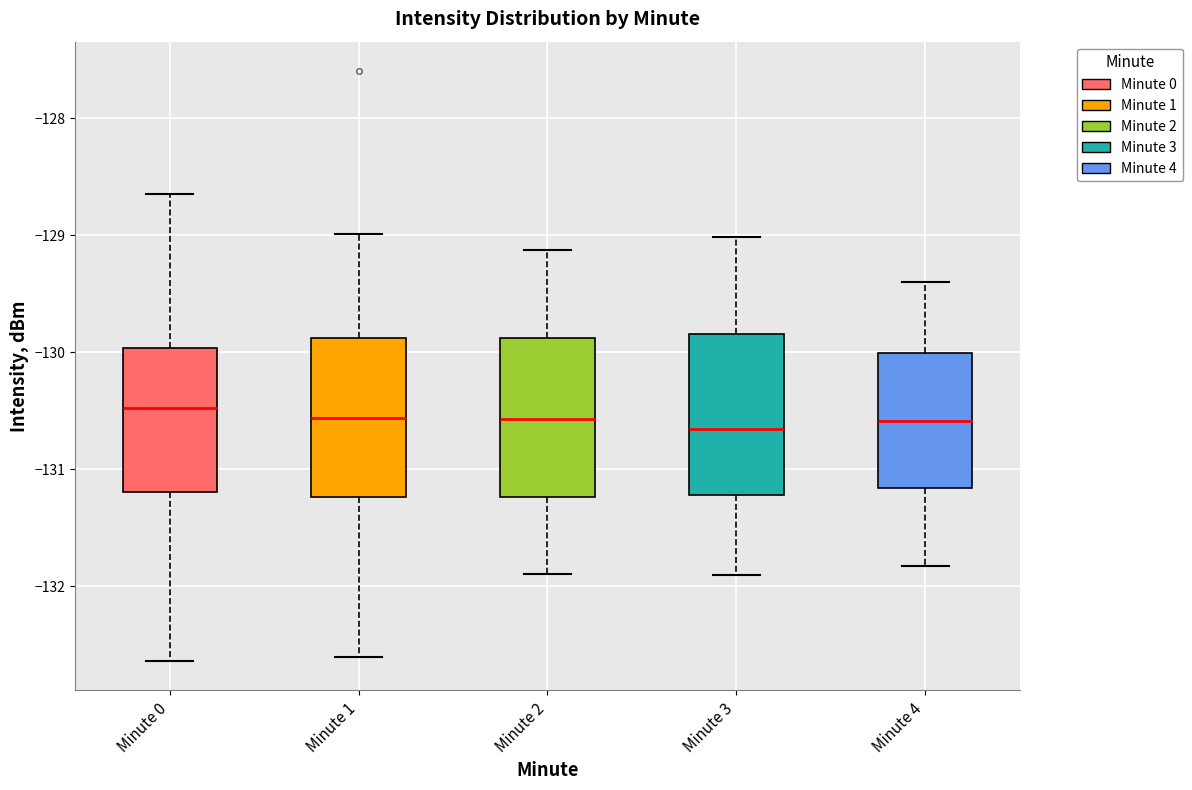

Reading left to right, read every box against the y-axis: the position of its median line, the range the box covers, and the ends of its whiskers. The values are not printed on the chart, so give them approximately, as read against the axis.

Minute 0: median -130.5, box -131.2 to -130.0, whiskers -132.6 to -128.7
Minute 1: median -130.6, box -131.2 to -129.9, whiskers -132.6 to -129.0
Minute 2: median -130.6, box -131.2 to -129.9, whiskers -131.9 to -129.1
Minute 3: median -130.7, box -131.2 to -129.8, whiskers -131.9 to -129.0
Minute 4: median -130.6, box -131.2 to -130.0, whiskers -131.8 to -129.4